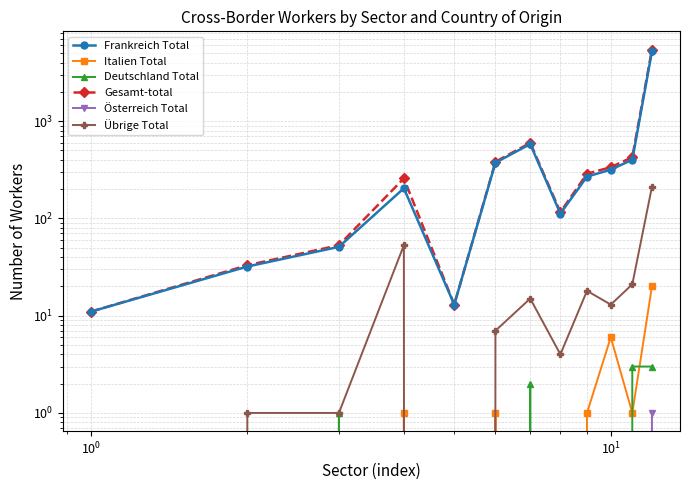

True or false: Deutschland Total and Gesamt-total cross at least once.

False